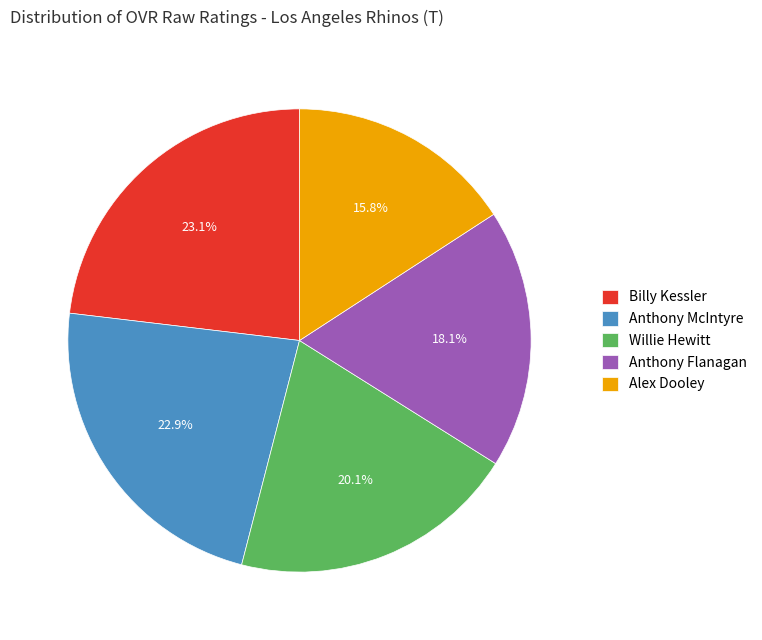

What is the smallest slice in the pie chart?

Alex Dooley